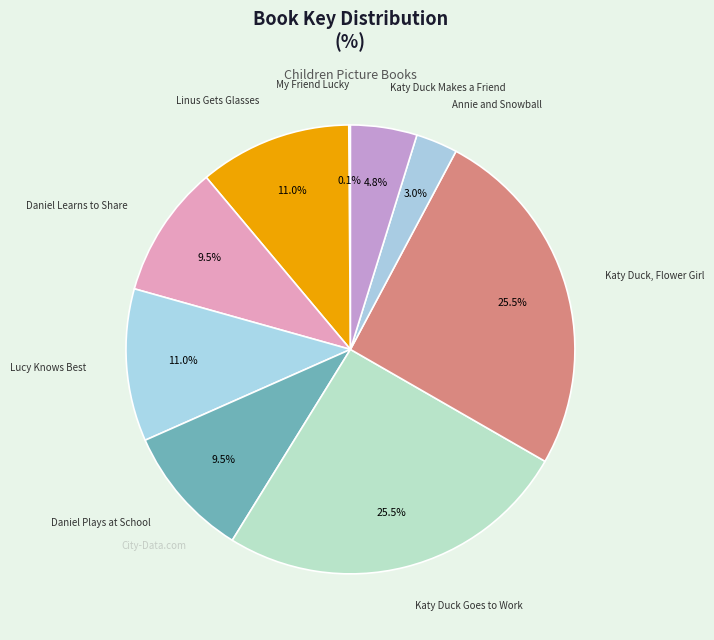

Rank the categories by value from highest to lowest.

Katy Duck Goes to Work, Katy Duck, Flower Girl, Linus Gets Glasses, Lucy Knows Best, Daniel Plays at School, Daniel Learns to Share, Katy Duck Makes a Friend, Annie and Snowball, My Friend Lucky